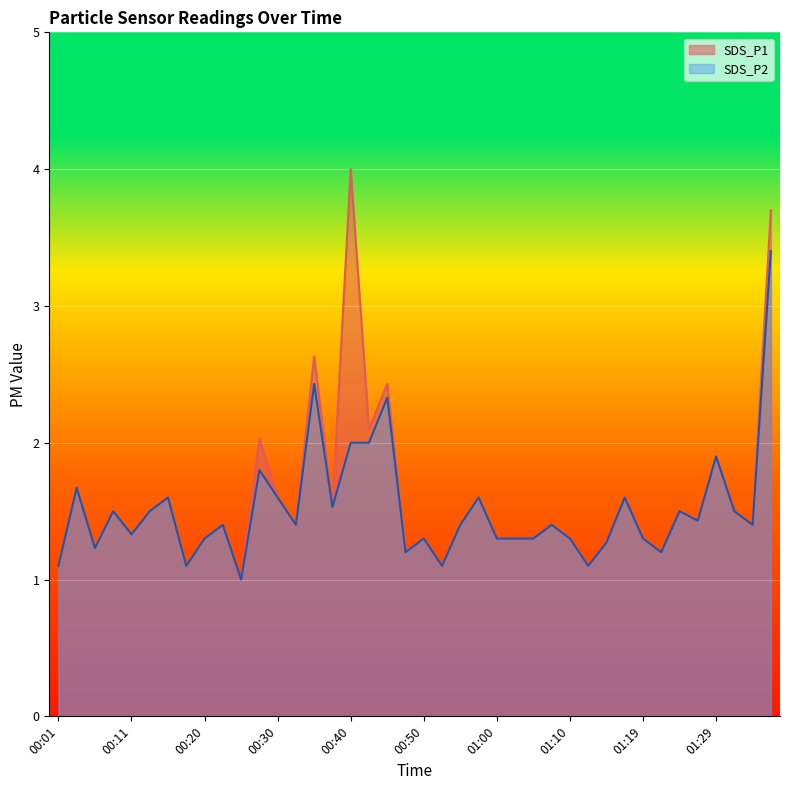

Reading left to right, list all the values displayed in this chart.

SDS_P1: 00:01=1.1	00:03=1.7	00:06=1.2	00:08=1.5	00:11=1.3	00:13=1.5	00:16=1.6	00:18=1.1	00:20=1.3	00:23=1.4	00:25=1.0	00:28=2.0	00:30=1.6	00:33=1.4	00:35=2.6	00:38=1.5	00:40=4.0	00:42=2.1	00:45=2.4	00:47=1.2	00:50=1.3	00:52=1.1	00:55=1.4	00:57=1.6	01:00=1.3	01:02=1.3	01:05=1.3	01:07=1.4	01:10=1.3	01:12=1.1	01:14=1.3	01:17=1.6	01:19=1.3	01:22=1.2	01:24=1.5	01:27=1.4	01:29=1.9	01:32=1.5	01:34=1.4	01:37=3.7
SDS_P2: 00:01=1.1	00:03=1.7	00:06=1.2	00:08=1.5	00:11=1.3	00:13=1.5	00:16=1.6	00:18=1.1	00:20=1.3	00:23=1.4	00:25=1.0	00:28=1.8	00:30=1.6	00:33=1.4	00:35=2.4	00:38=1.5	00:40=2.0	00:42=2.0	00:45=2.3	00:47=1.2	00:50=1.3	00:52=1.1	00:55=1.4	00:57=1.6	01:00=1.3	01:02=1.3	01:05=1.3	01:07=1.4	01:10=1.3	01:12=1.1	01:14=1.3	01:17=1.6	01:19=1.3	01:22=1.2	01:24=1.5	01:27=1.4	01:29=1.9	01:32=1.5	01:34=1.4	01:37=3.4